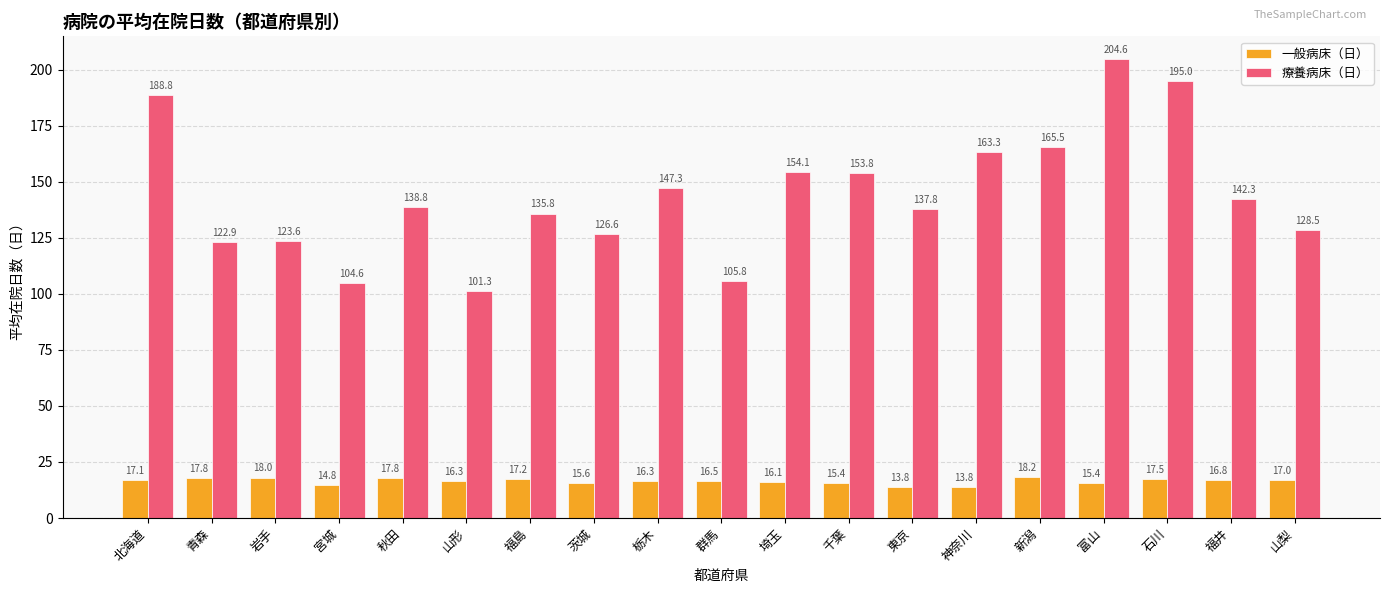

At which category is the sum across all series the highest?

富山